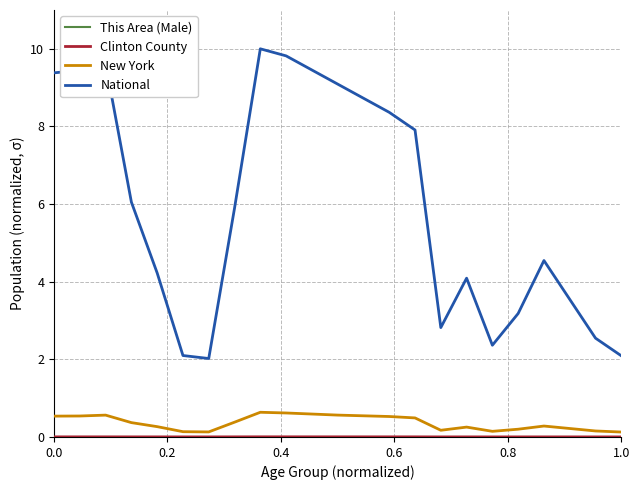

Which series has the widest spread of values?

National